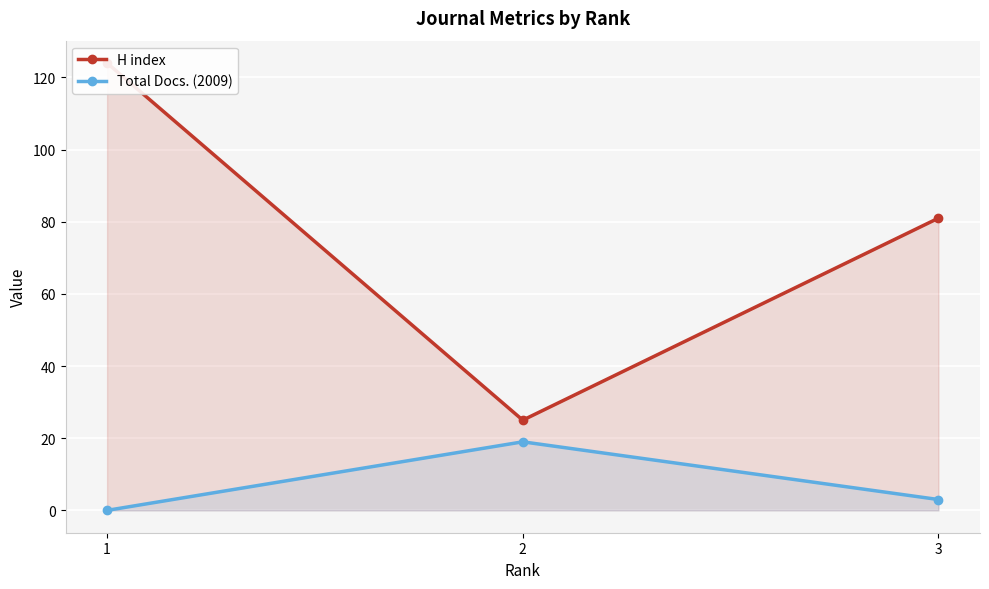

Reading right to left, transcribe all the data shown in this chart.

H index: 3=81	2=25	1=124
Total Docs. (2009): 3=3	2=19	1=0